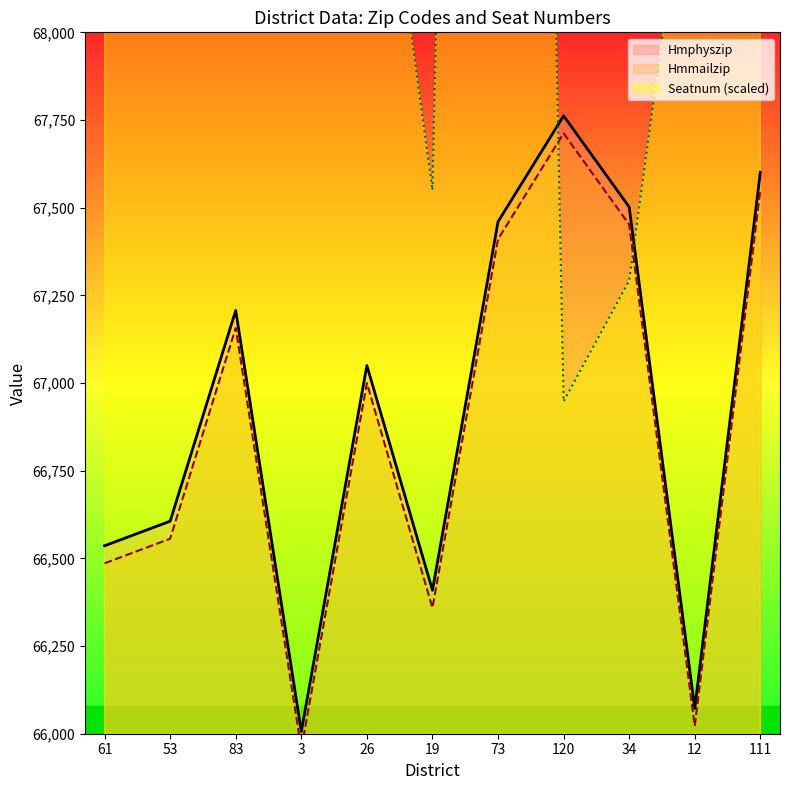

Which category has the highest value in the Seatnum (scaled) series?

73